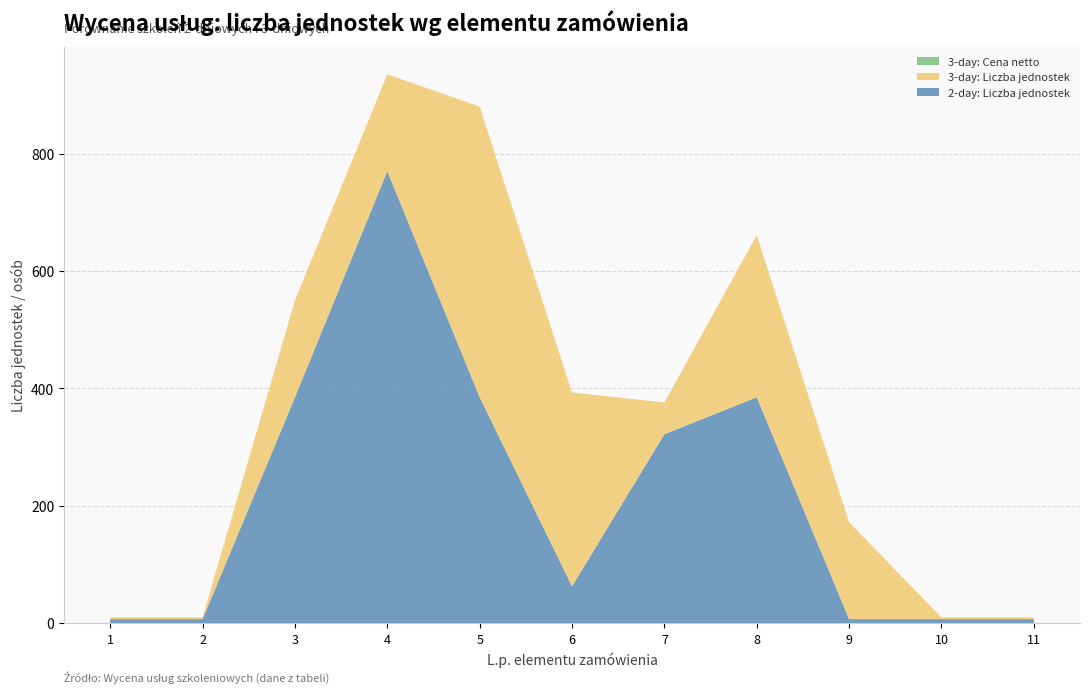

Reading right to left, extract all data points from this chart.

2-day: Liczba jednostek (col_5): 11=7	10=7	9=7	8=385	7=322	6=63	5=385	4=770	3=385	2=7	1=7
3-day: Liczba jednostek (col_12): 11=3	10=3	9=165	8=276	7=54	6=330	5=495	4=165	3=165	2=3	1=3
3-day: Cena netto (col_11): 11=0	10=0	9=0	8=0	7=0	6=0	5=0	4=0	3=0	2=0	1=0